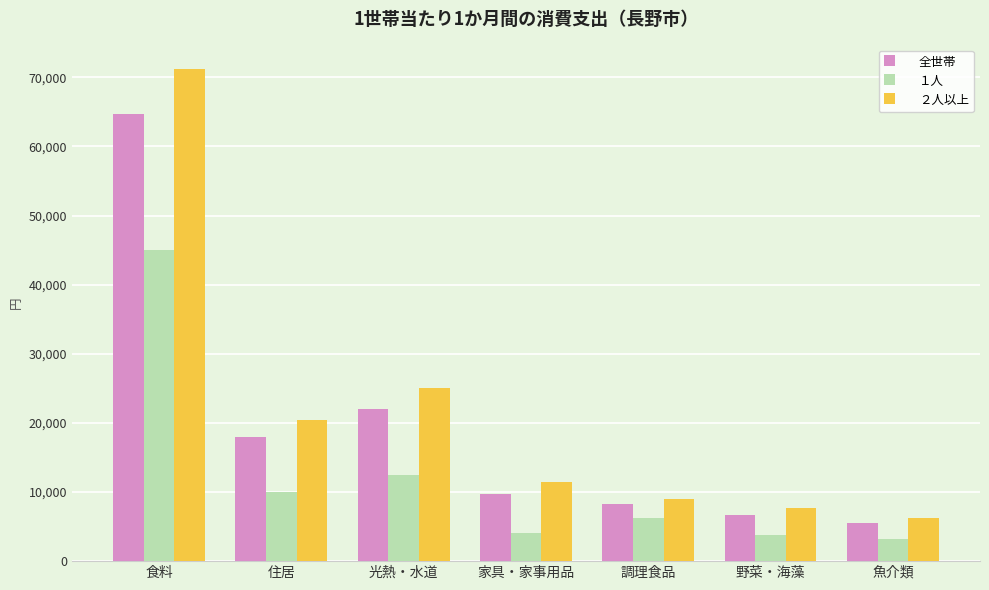

Rank the series by their maximum value, from highest to lowest.

２人以上, 全世帯, １人